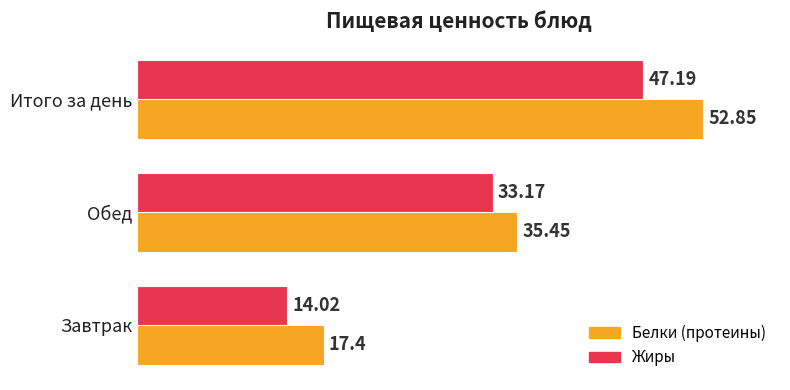

List the labels in order of Жиры value, smallest first.

Завтрак, Обед, Итого за день